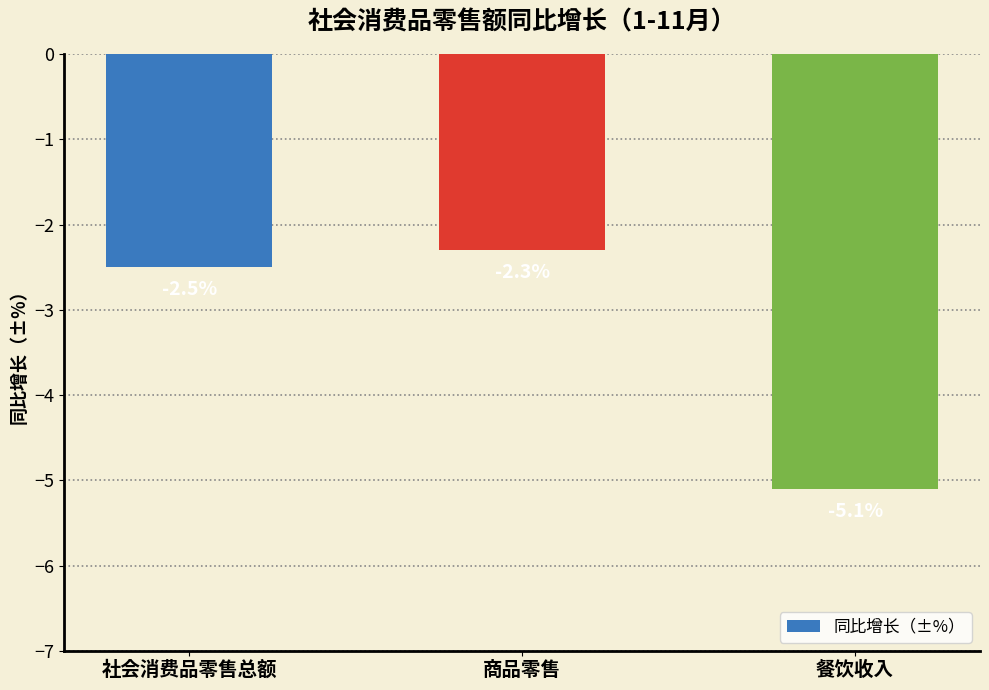

What is the label of the 3rd bar from the left?

餐饮收入